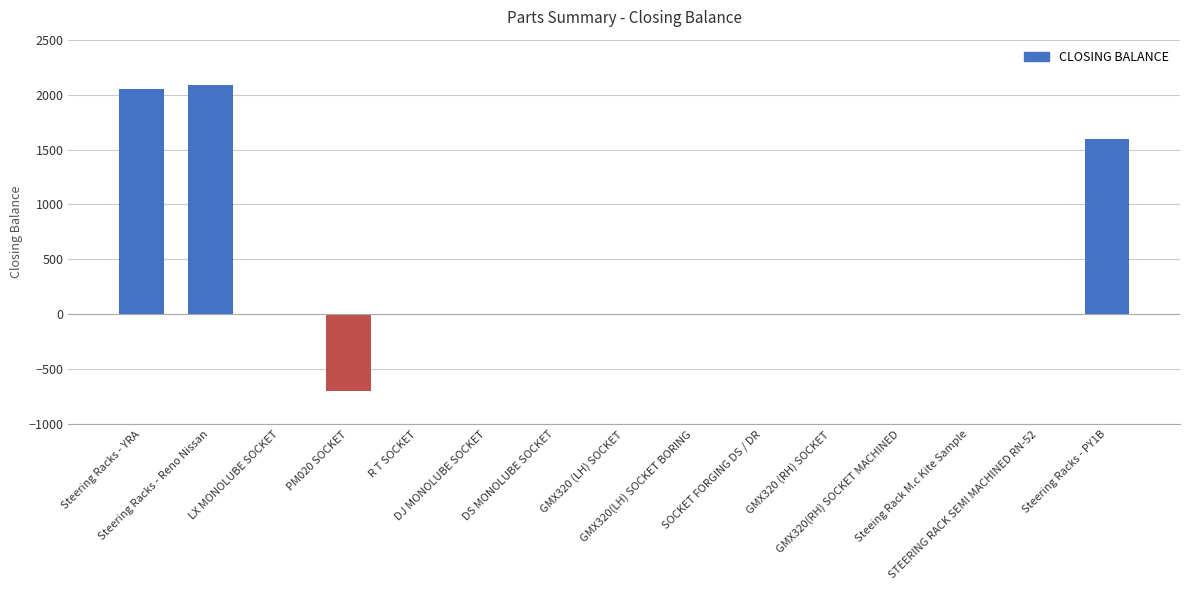

What is the maximum value shown in the chart?

2084